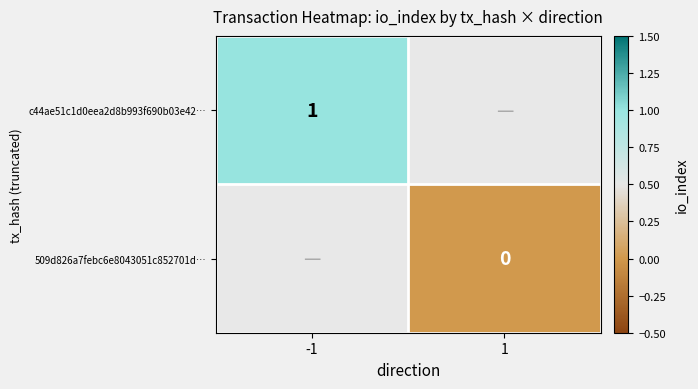

Is it true that c44ae51c1d0eea2d8b993f690b03e42… equals 1 at -1?

True